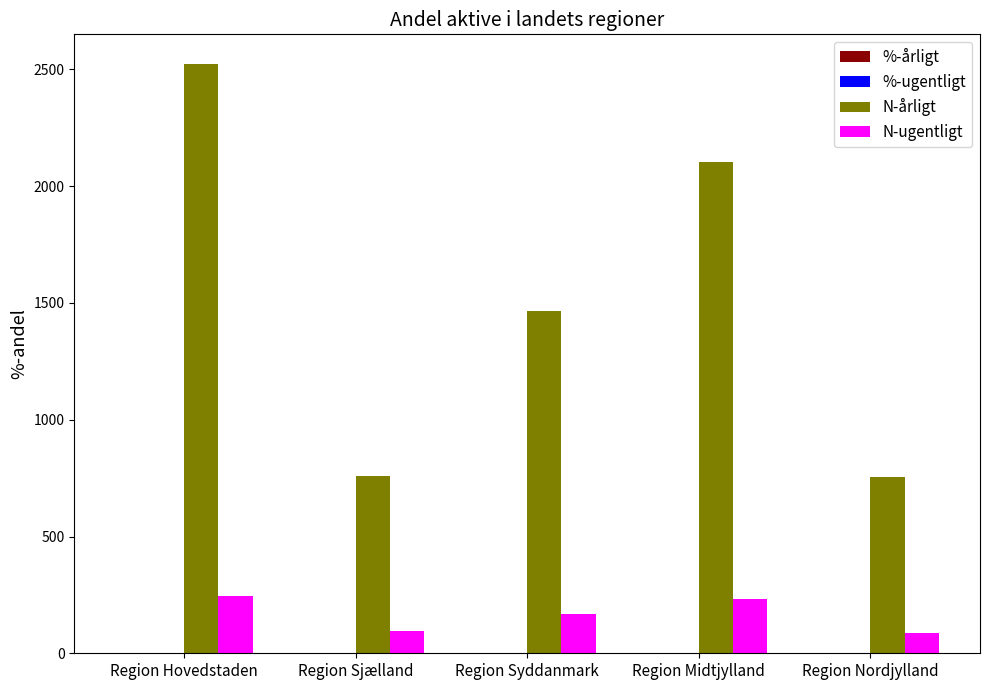

Is it true that N-årligt equals 753.0 at Region Nordjylland?

True